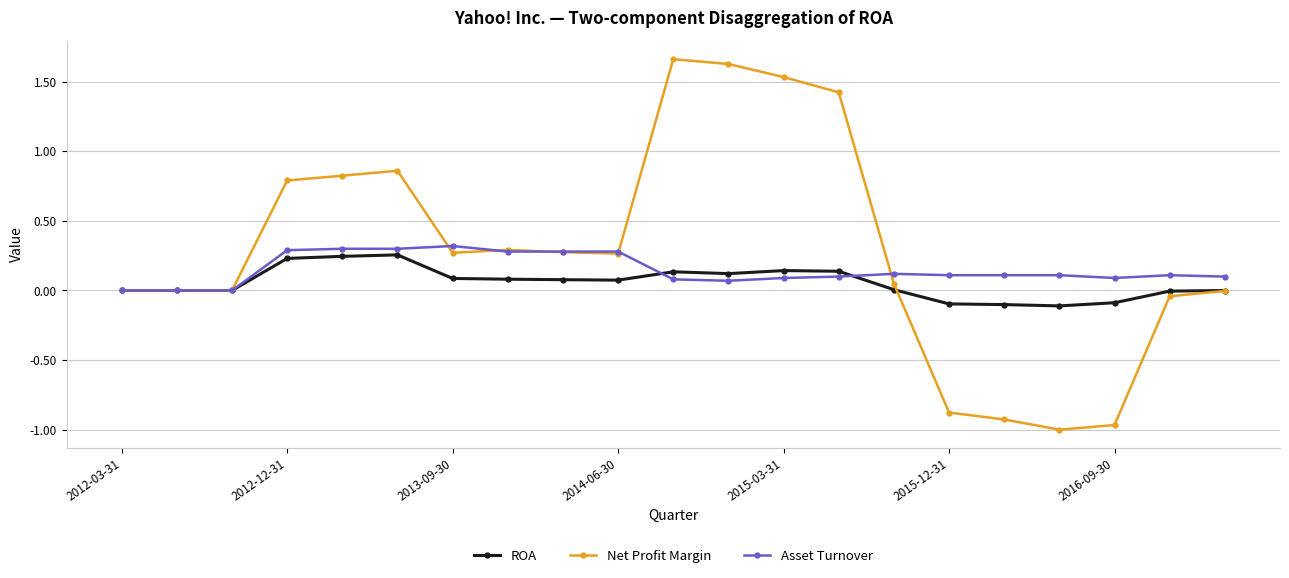

At how many categories does at least one series exceed 1?

4